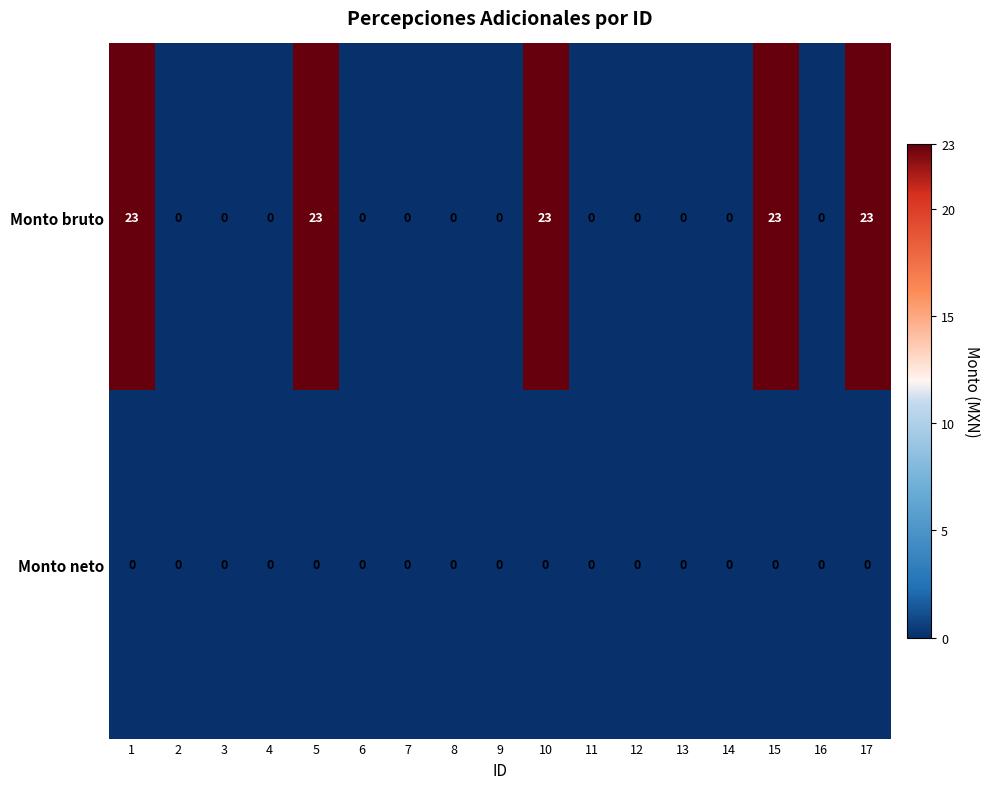

List the series in order of their overall mean, highest first.

Monto bruto, Monto neto